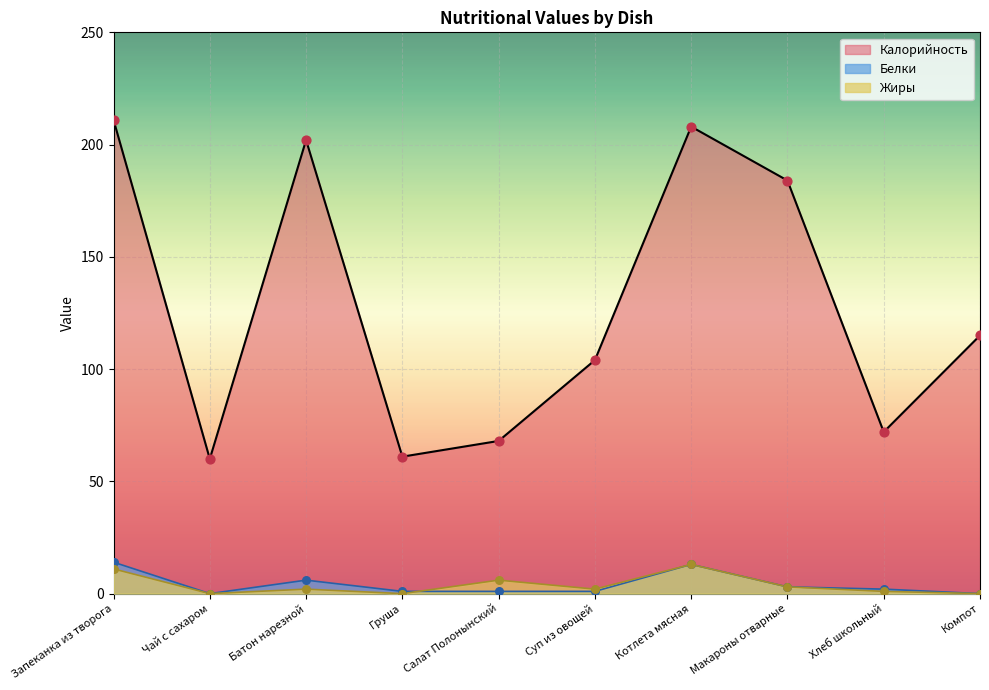

Which series reaches the maximum Y coordinate?

Калорийность